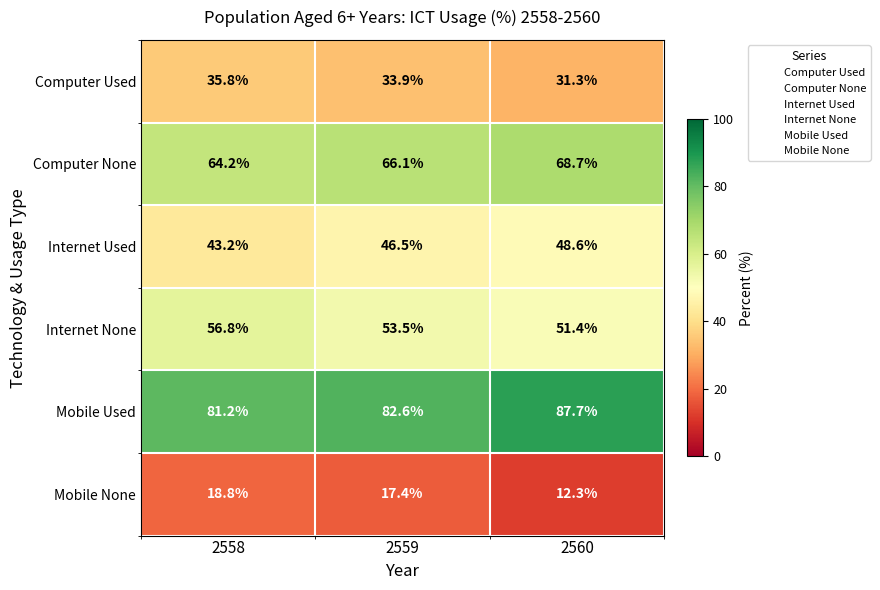

Is it true that Computer Used equals 17.8 at 2559?

False